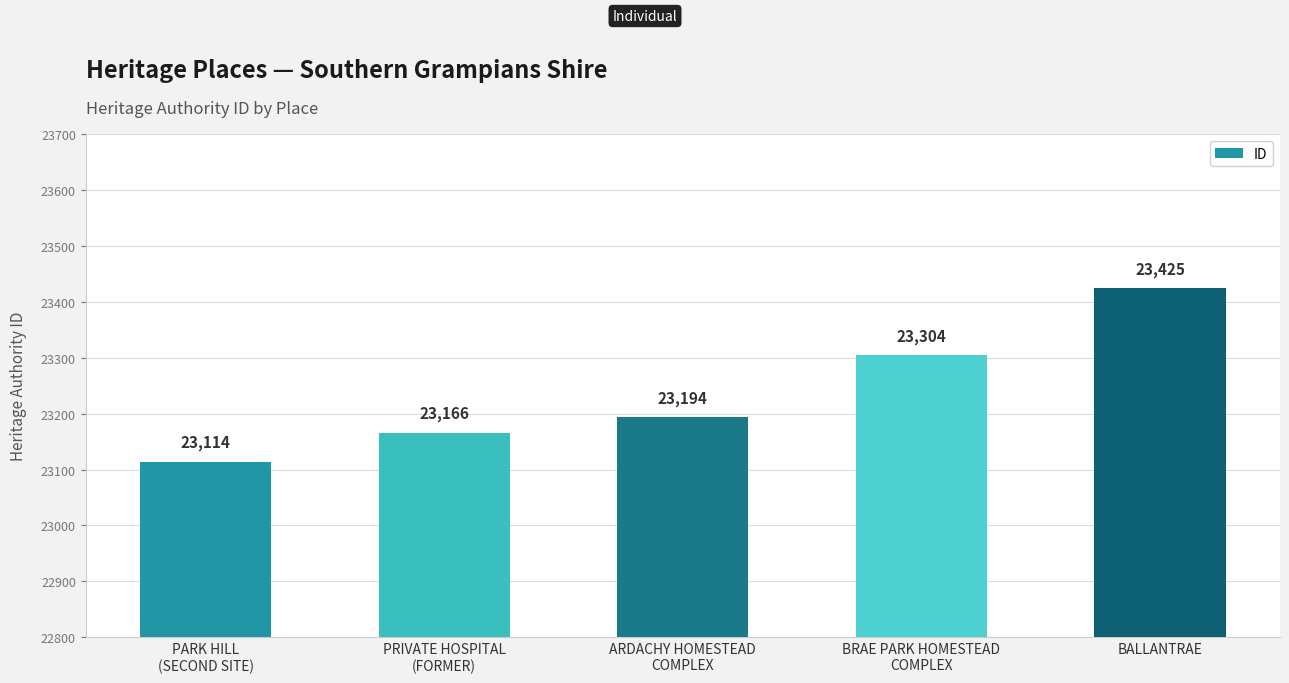

What is the ratio of the value at PARK HILL
(SECOND SITE) to the value at BRAE PARK HOMESTEAD
COMPLEX?

1.0